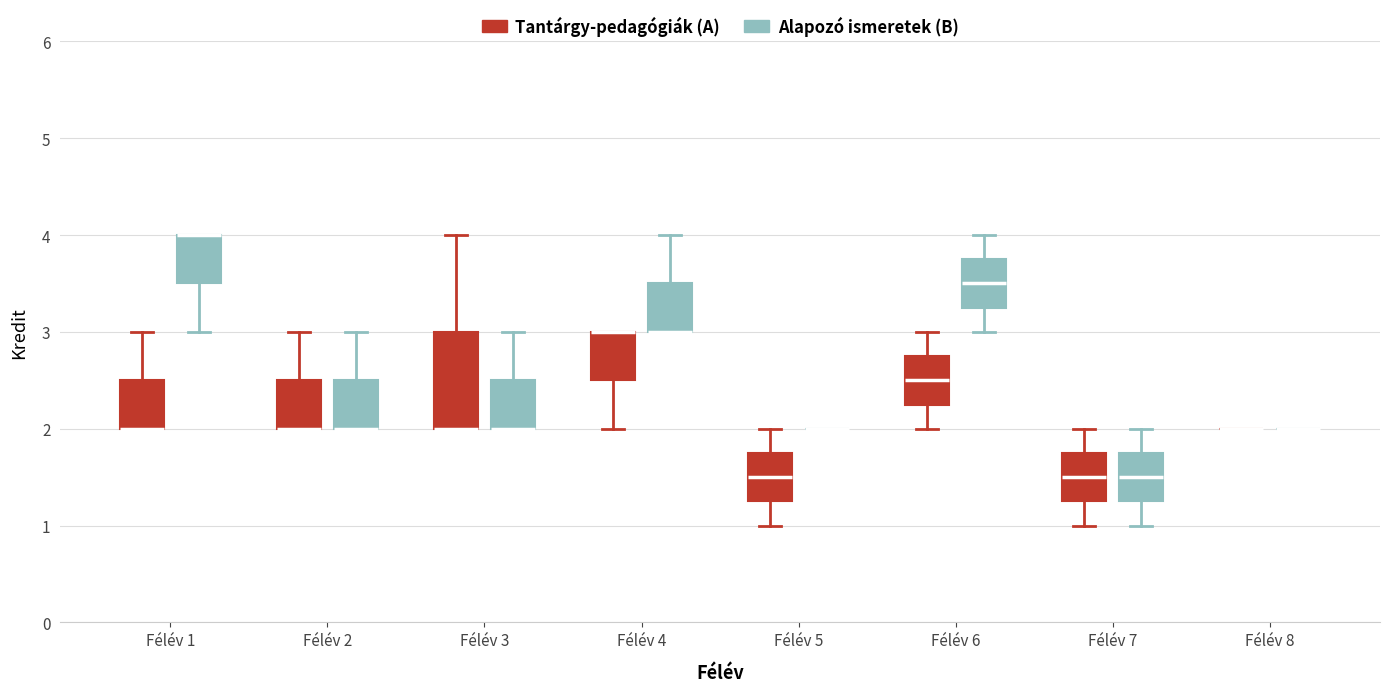

Comparing the boxes themselves (not the whiskers), which one is the tallest?

Félév 3 (Tantárgy-pedagógiák (A))